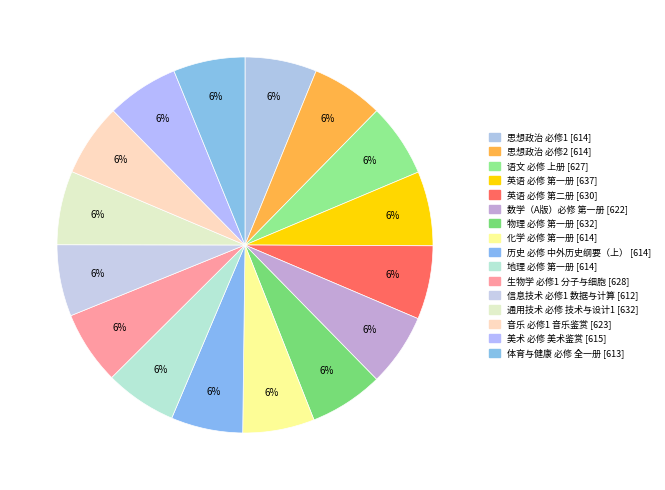

Is 通用技术 必修 技术与设计1 the majority of the pie?

No